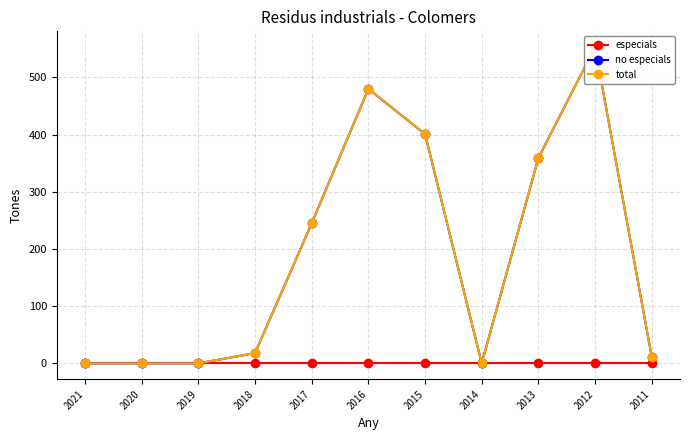

What is the value of the total point at the 5th from the left?

245